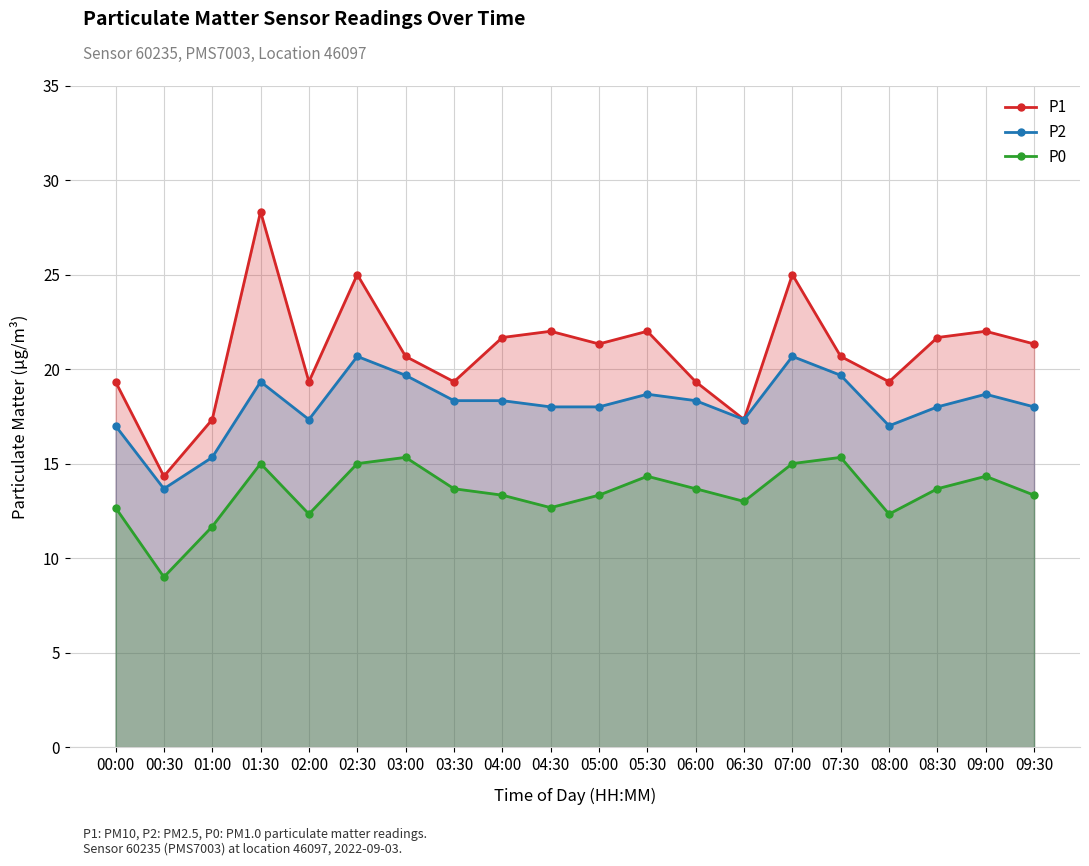

What is the value of the P1 point at the 3rd from the left?

17.3